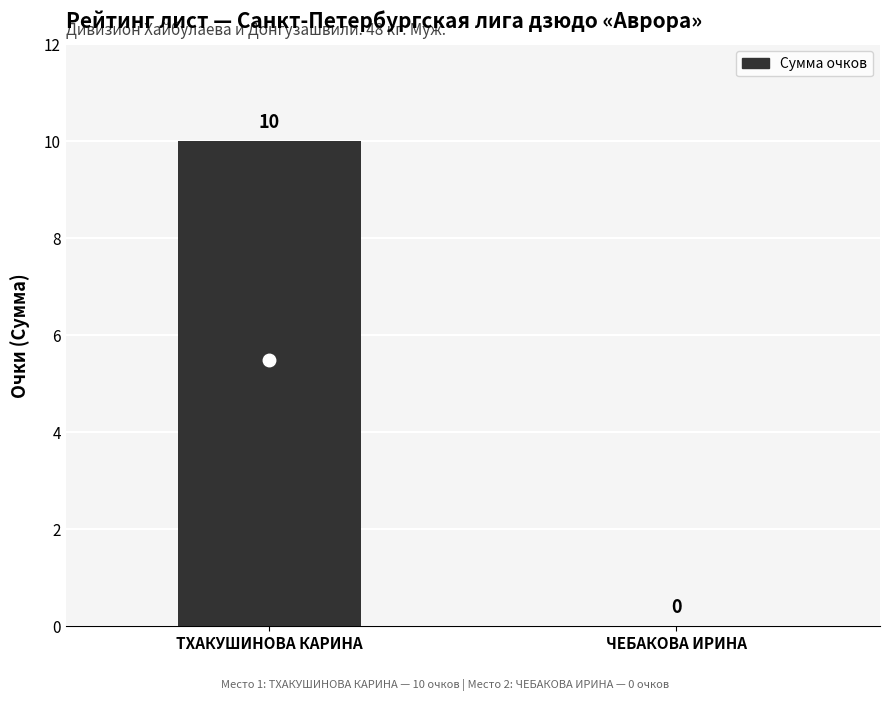

What is the sum of all values?

10